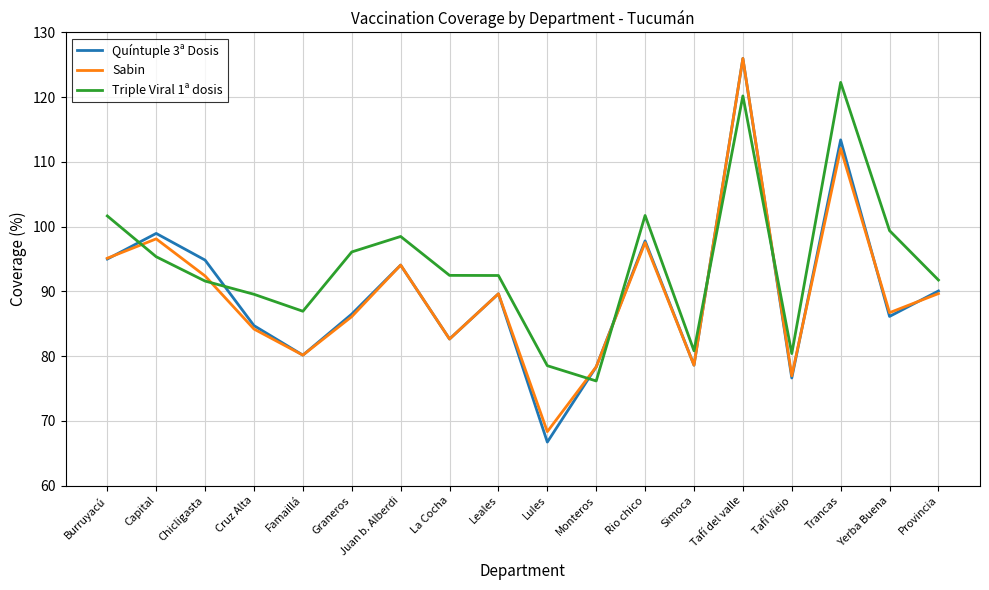

Rank the series at Trancas from highest to lowest value.

Triple Viral 1ª dosis, Quíntuple 3ª Dosis, Sabin